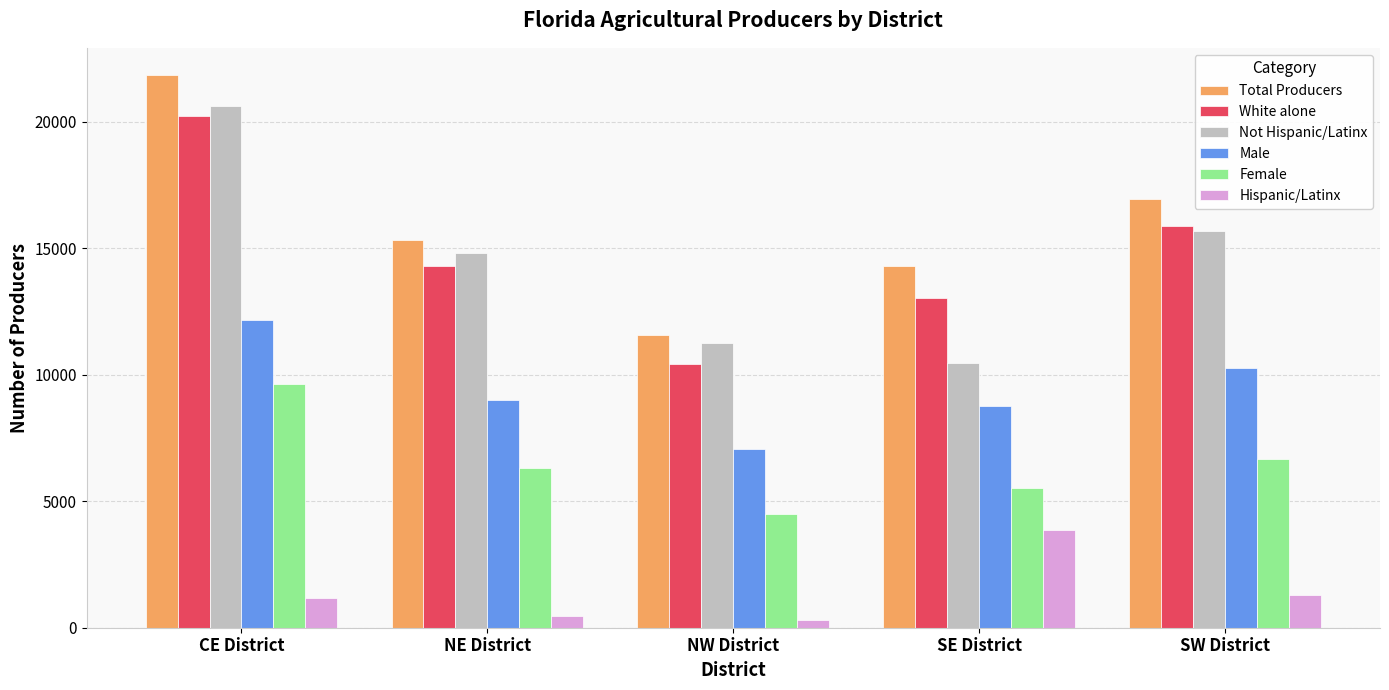

How many data points does each series have?

5